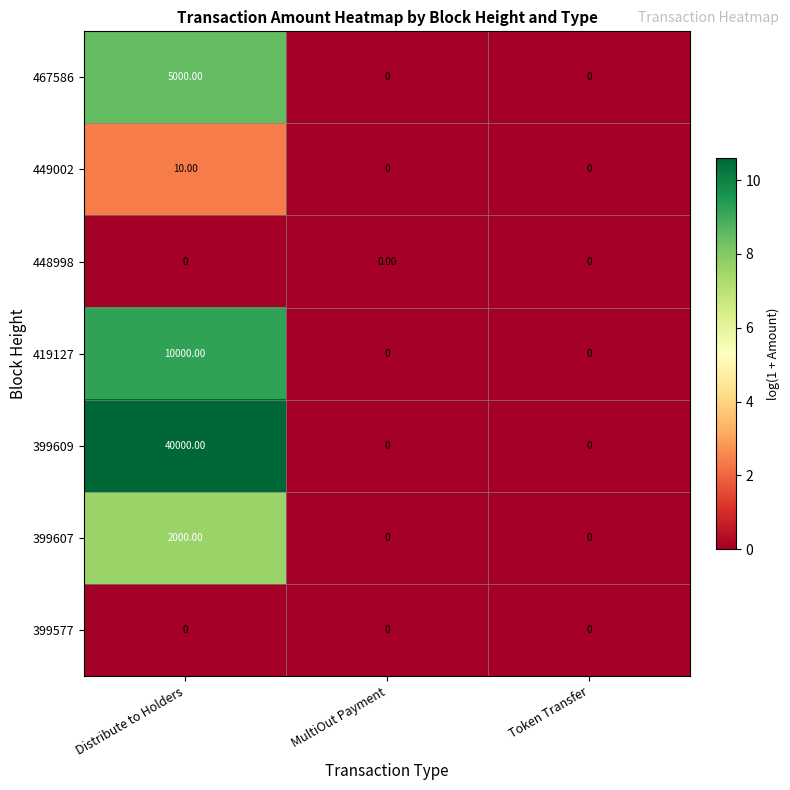

At which category is the sum across all series the highest?

Distribute to Holders